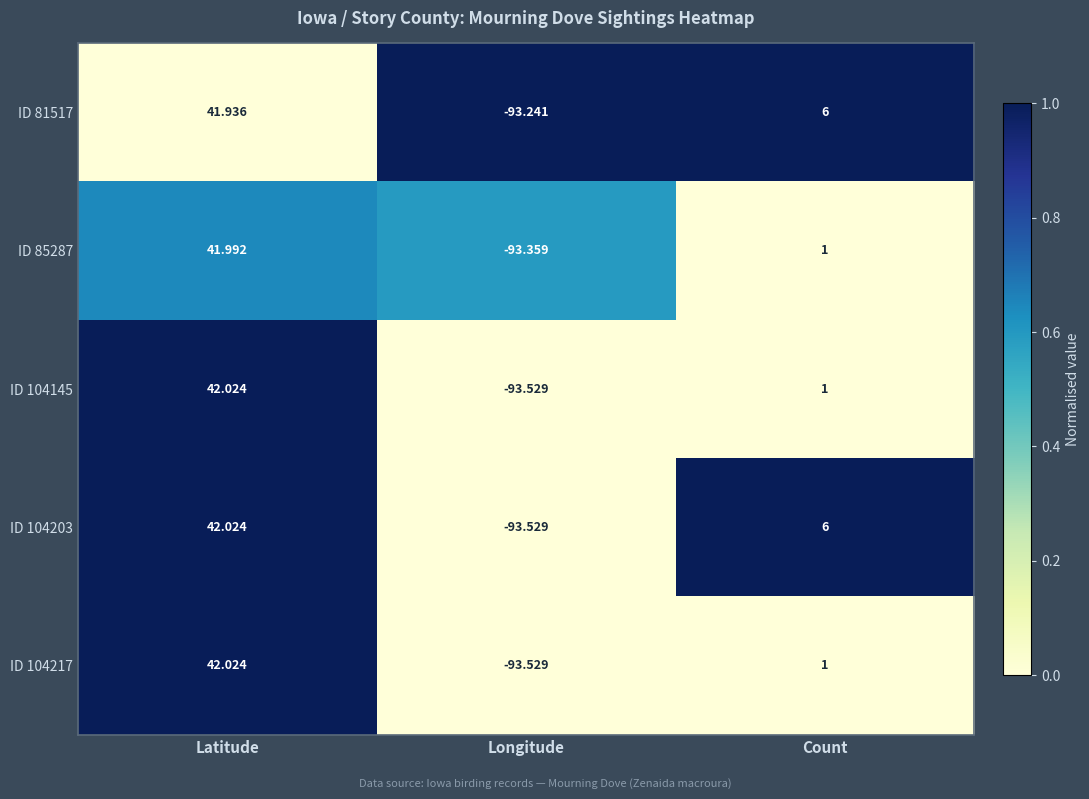

List the labels in order of ID 104145 value, largest first.

Latitude, Count, Longitude